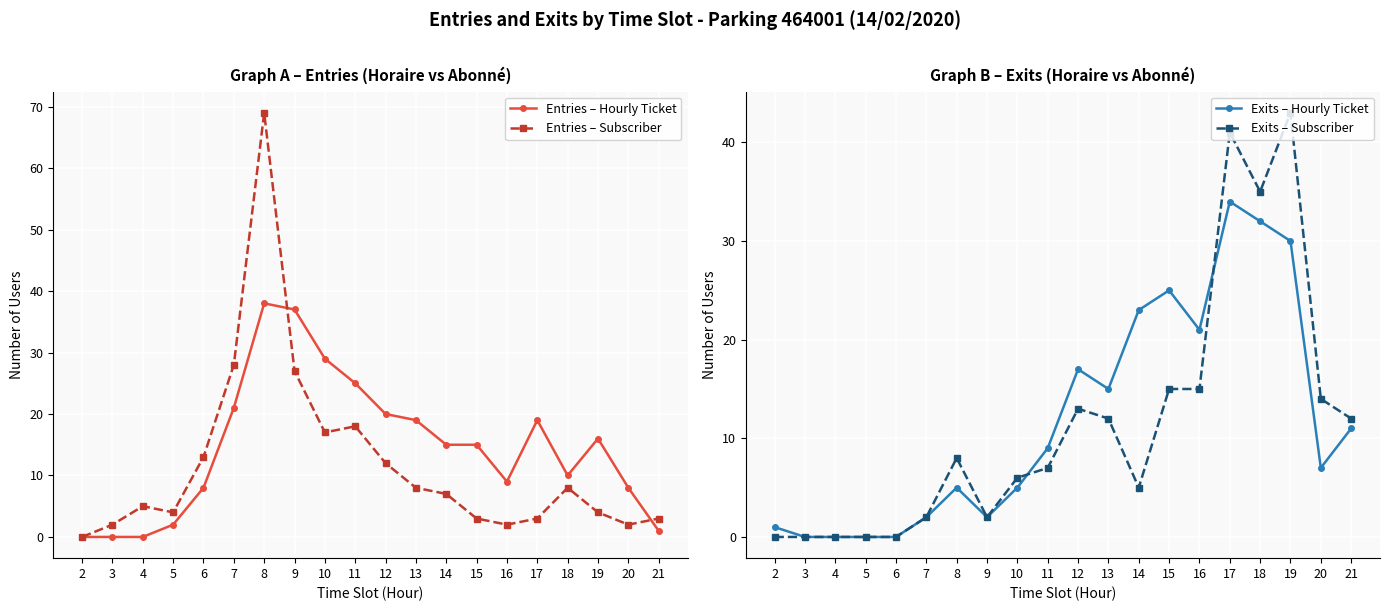

Reading left to right, what are all the values shown in this chart?

Entries – Hourly Ticket: 2=0	3=0	4=0	5=2	6=8	7=21	8=38	9=37	10=29	11=25	12=20	13=19	14=15	15=15	16=9	17=19	18=10	19=16	20=8	21=1
Entries – Subscriber: 2=0	3=2	4=5	5=4	6=13	7=28	8=69	9=27	10=17	11=18	12=12	13=8	14=7	15=3	16=2	17=3	18=8	19=4	20=2	21=3
Exits – Hourly Ticket: 2=1	3=0	4=0	5=0	6=0	7=2	8=5	9=2	10=5	11=9	12=17	13=15	14=23	15=25	16=21	17=34	18=32	19=30	20=7	21=11
Exits – Subscriber: 2=0	3=0	4=0	5=0	6=0	7=2	8=8	9=2	10=6	11=7	12=13	13=12	14=5	15=15	16=15	17=41	18=35	19=43	20=14	21=12